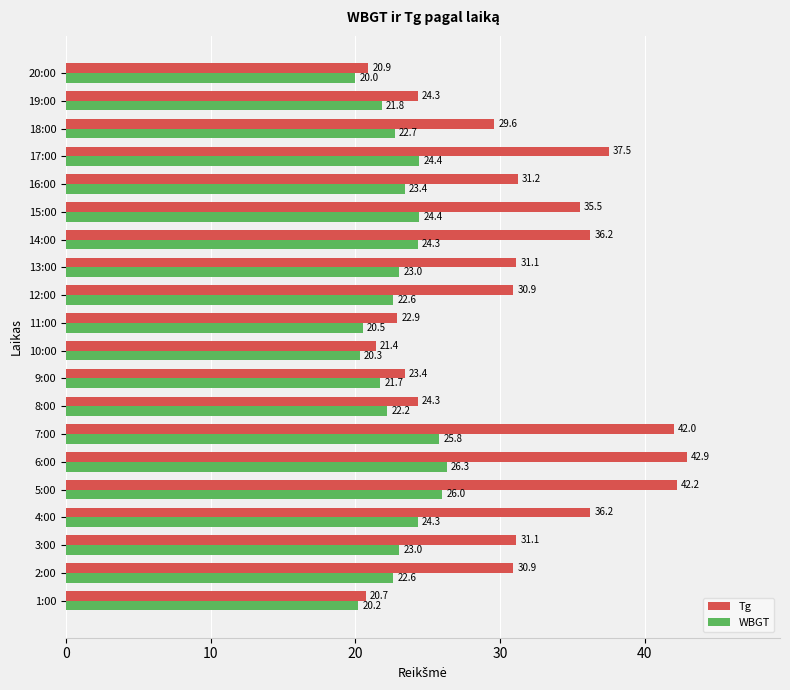

Which series has the largest total across all categories?

Tg